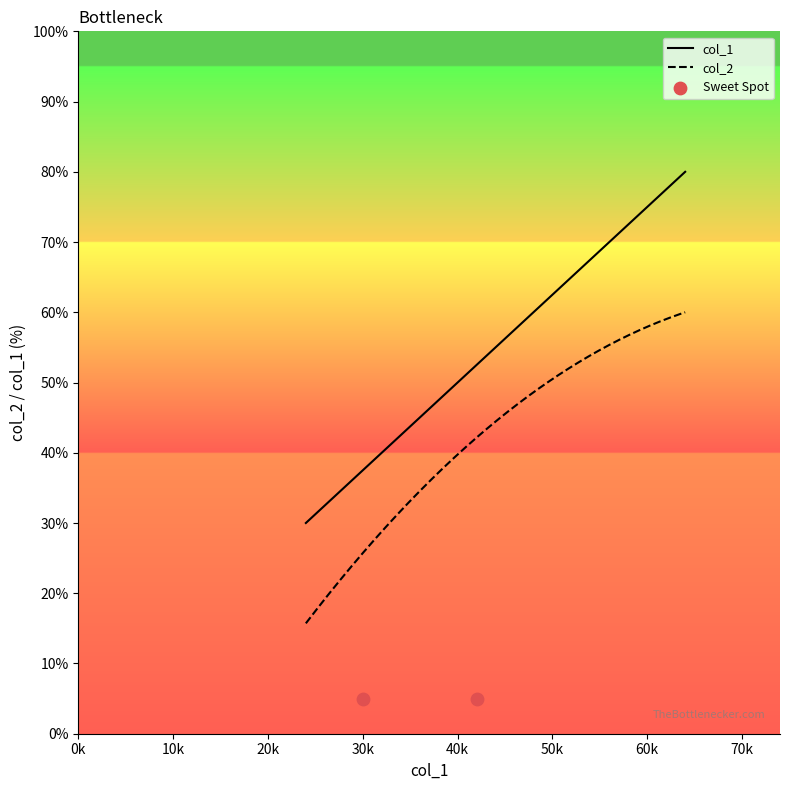

What is the maximum value for col_1?

80.0